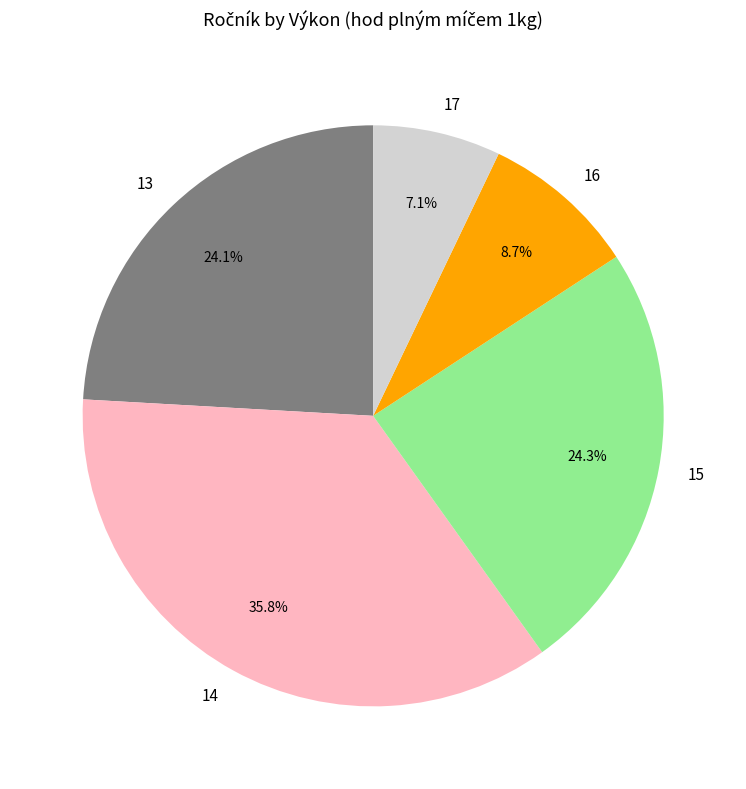

Is it true that 15 is 1% of the pie?

False